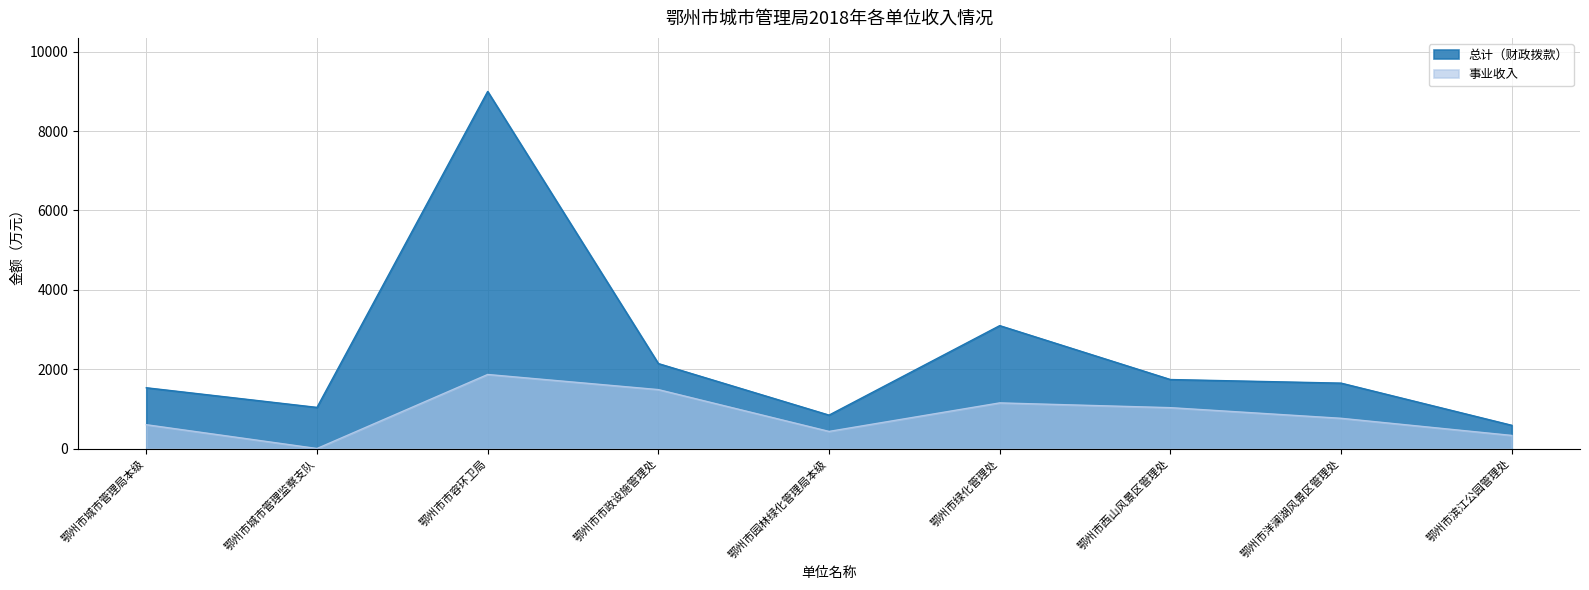

True or false: 总计（财政拨款） and 事业收入 intersect in this chart.

False